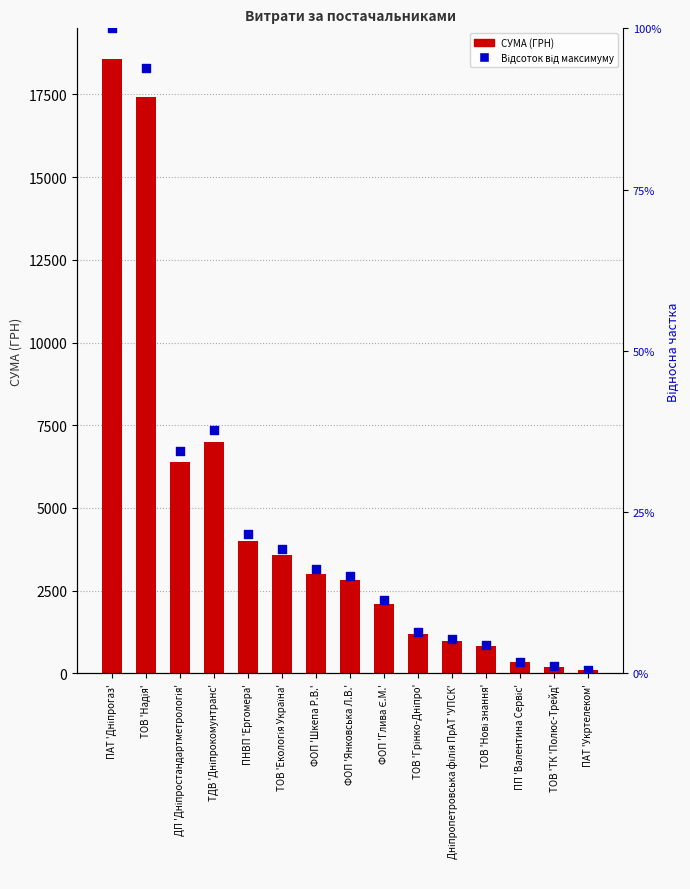

At how many categories does at least one series exceed 7638?

2